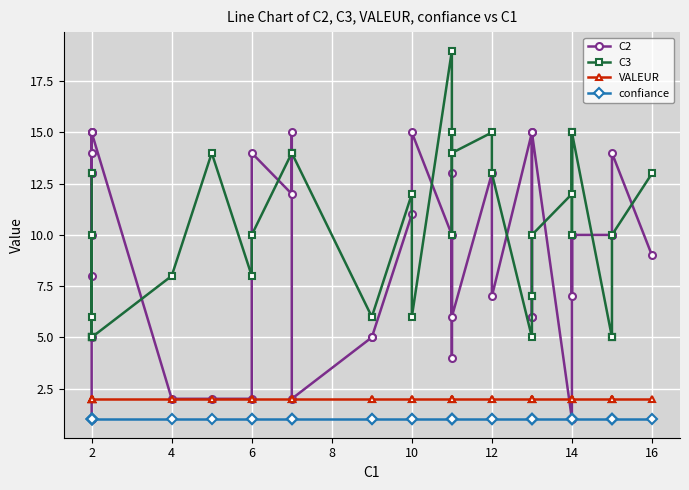

What is the value of the C2 point at the 32nd from the left?

1